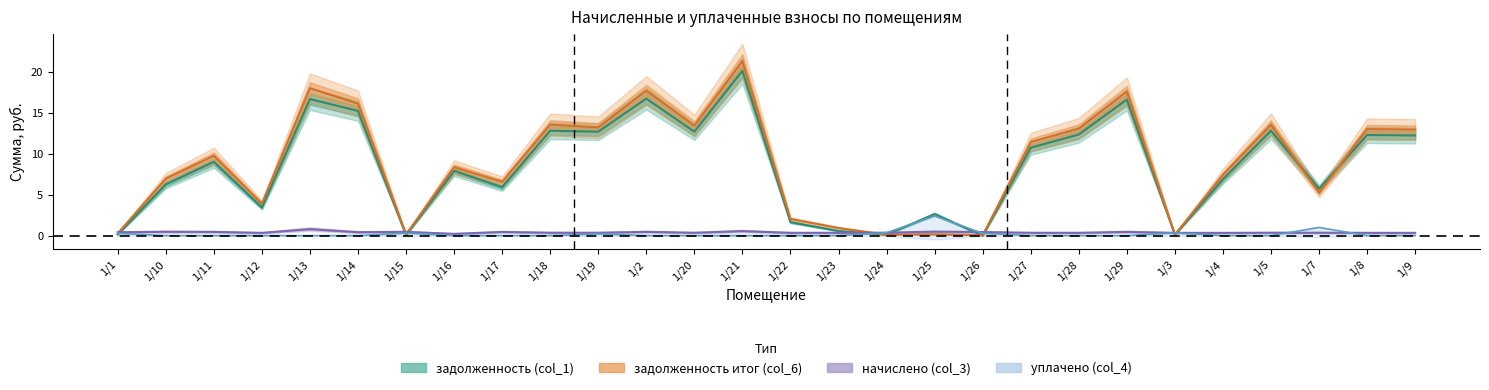

Which category has the highest value in the начислено (col_3) series?

1/13